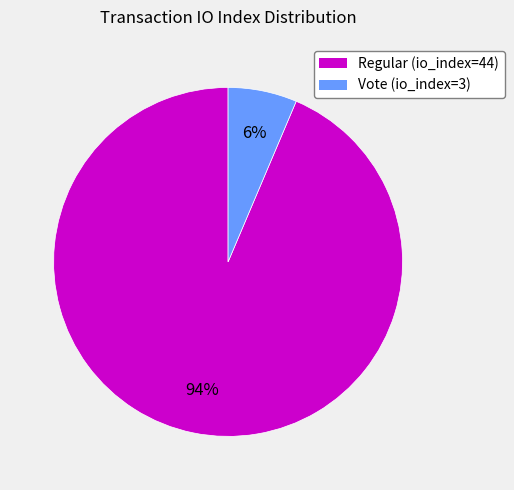

Is the sum of Vote (io_index=3) and Regular (io_index=44) greater than half?

Yes